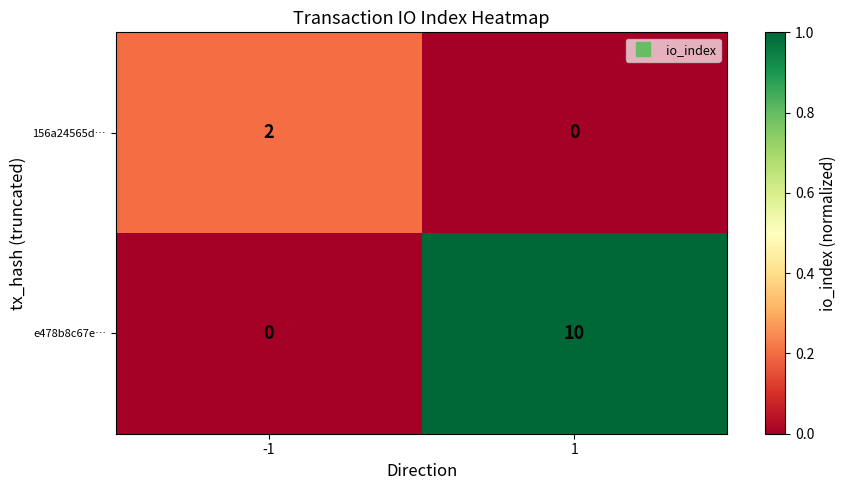

At how many categories does at least one series exceed 0?

2